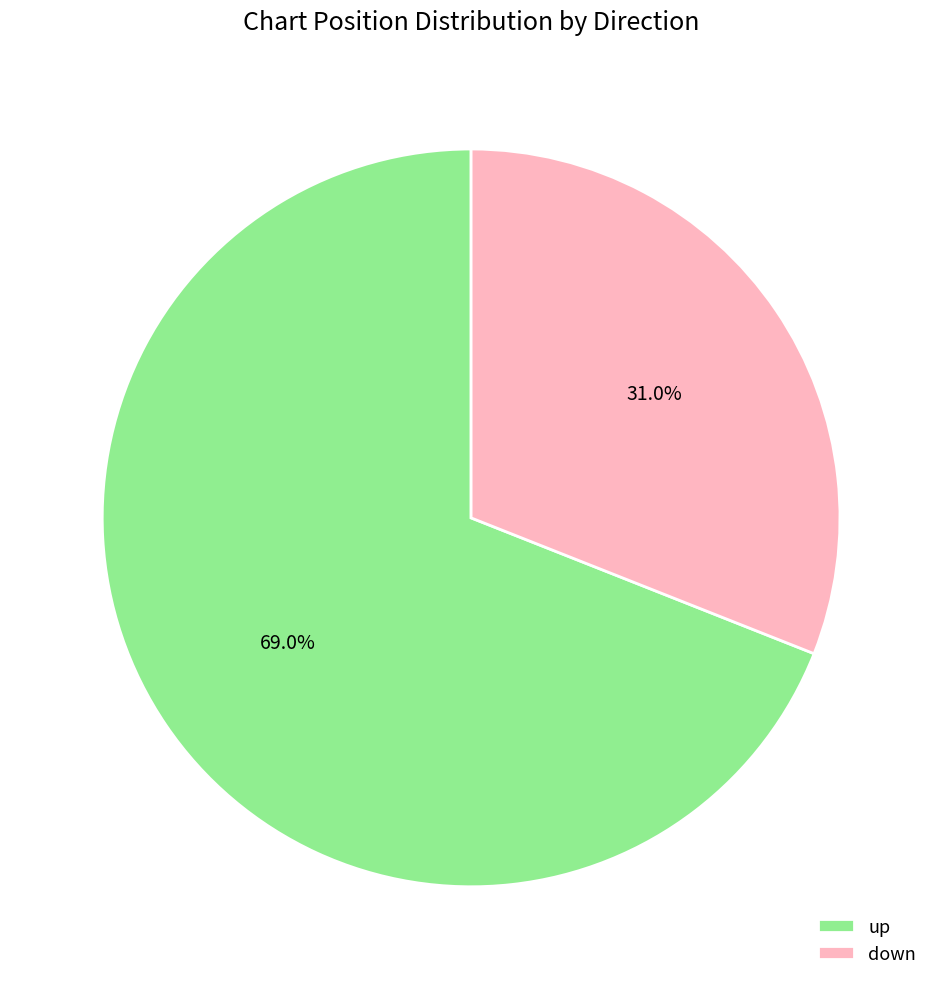

To the nearest percent, what is the difference between the largest and smallest slice percentages?

38%